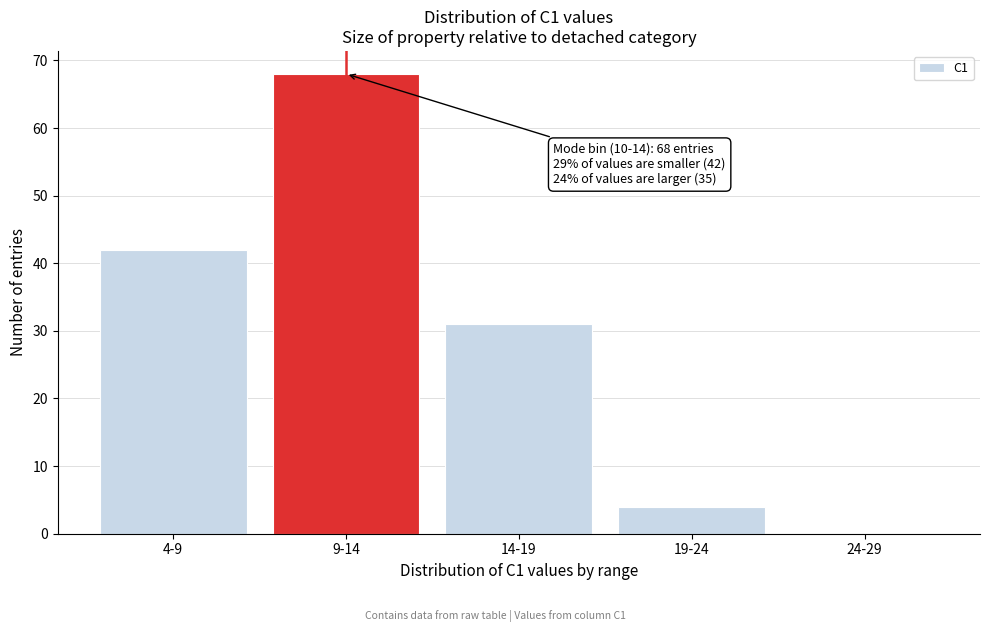

Reading right to left, list all the values displayed in this chart.

24-29=0	19-24=4	14-19=31	9-14=68	4-9=42